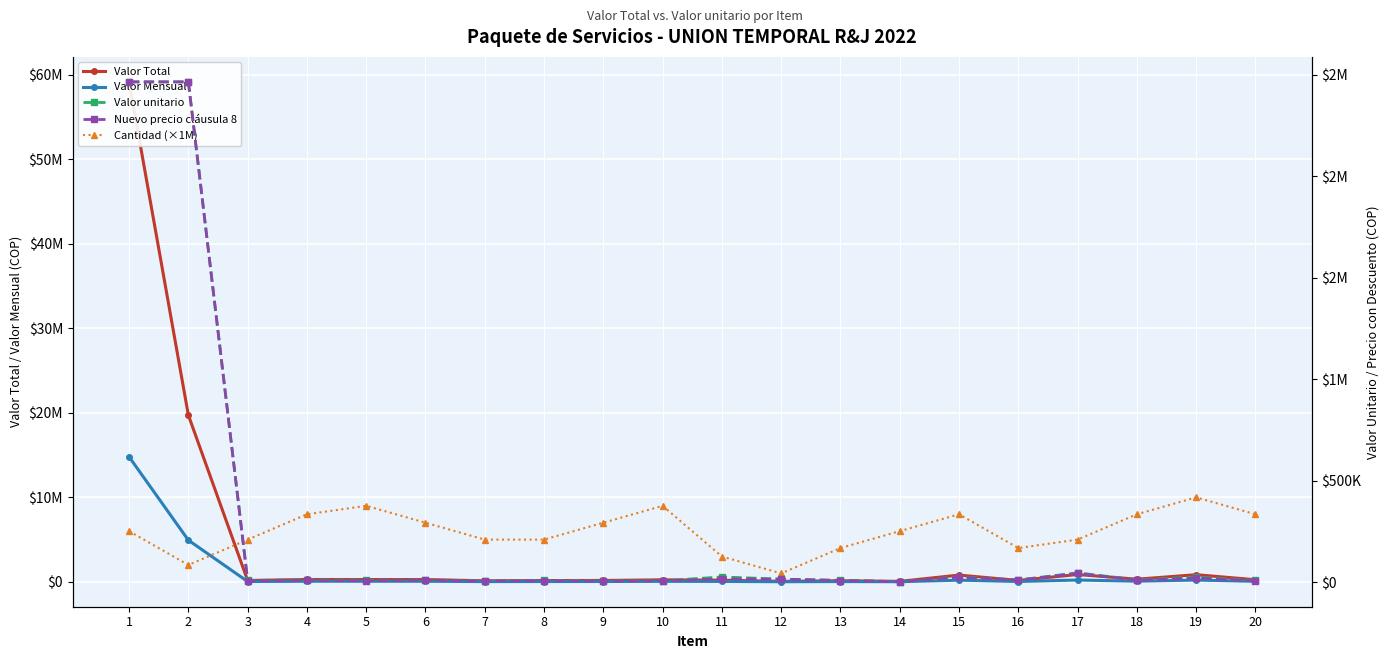

How many values in the Valor Total series exceed 250598?

10